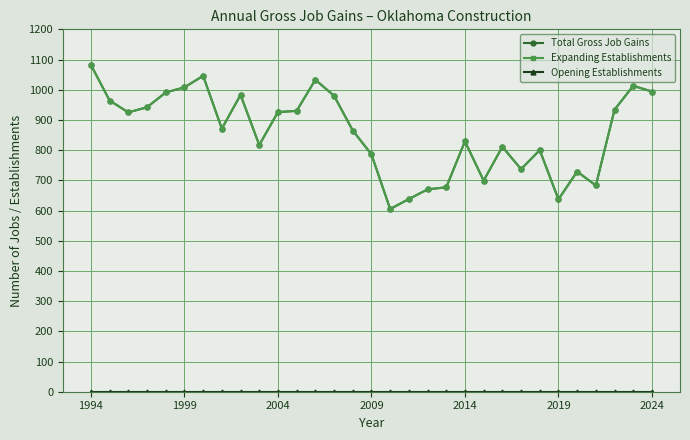

Reading left to right, list all the values displayed in this chart.

Total Gross Job Gains: 1082	964	925	942	991	1008	1046	871	983	817	926	930	1033	980	865	786	605	638	670	677	829	699	811	737	800	637	729	683	934	1013	994
Expanding Establishments: 1082	964	925	942	991	1008	1046	871	983	817	926	930	1033	980	865	786	605	638	670	677	829	699	811	737	800	637	729	683	934	1013	994
Opening Establishments: 0	0	0	0	0	0	0	0	0	0	0	0	0	0	0	0	0	0	0	0	0	0	0	0	0	0	0	0	0	0	0